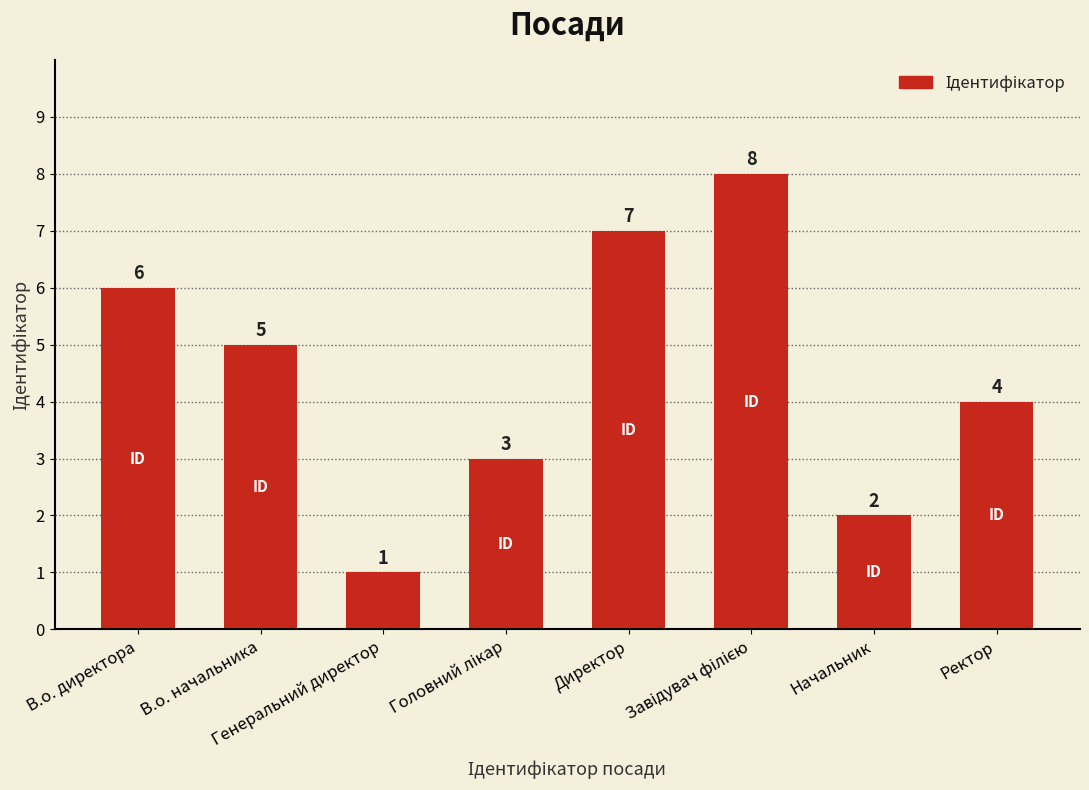

Where is the data nearest to the value 4?

Ректор